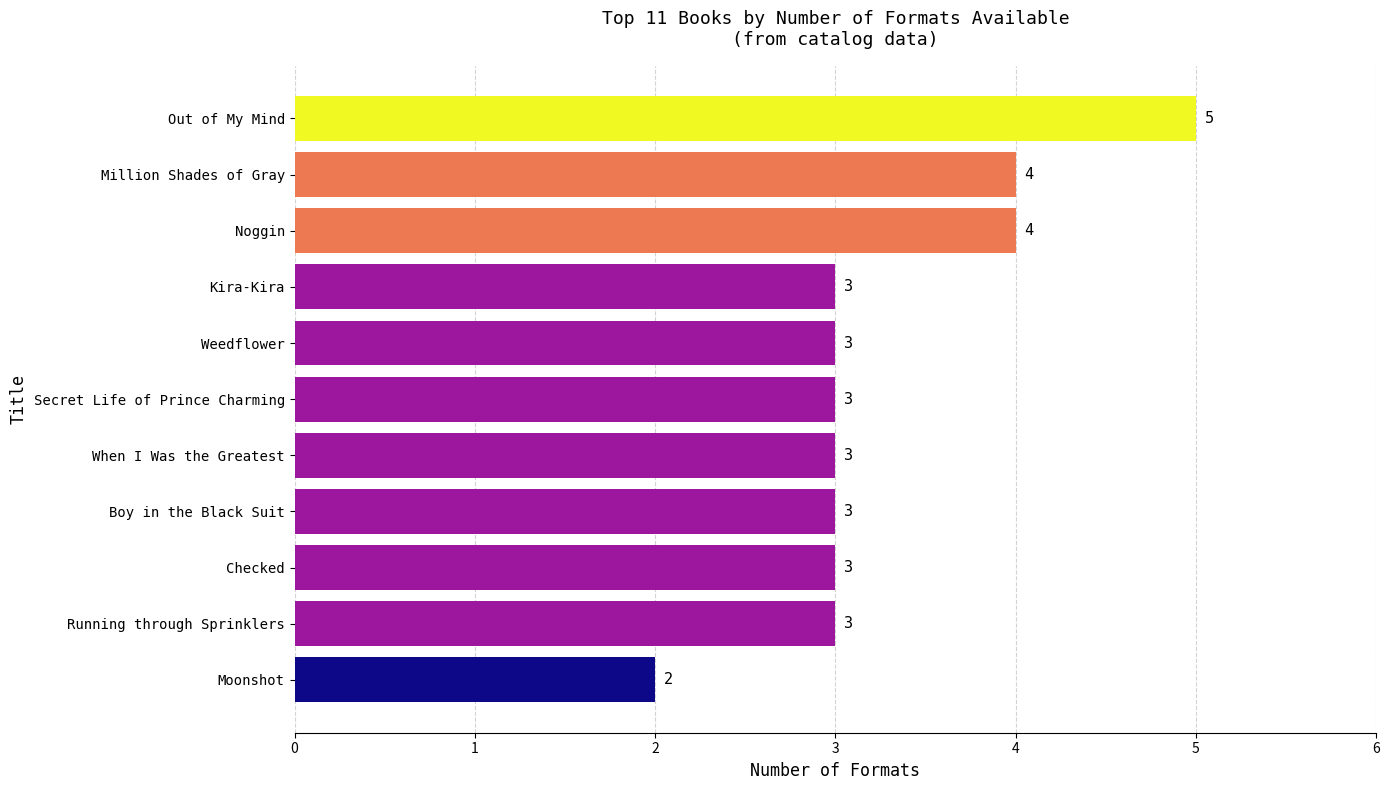

What is the smallest value displayed?

2